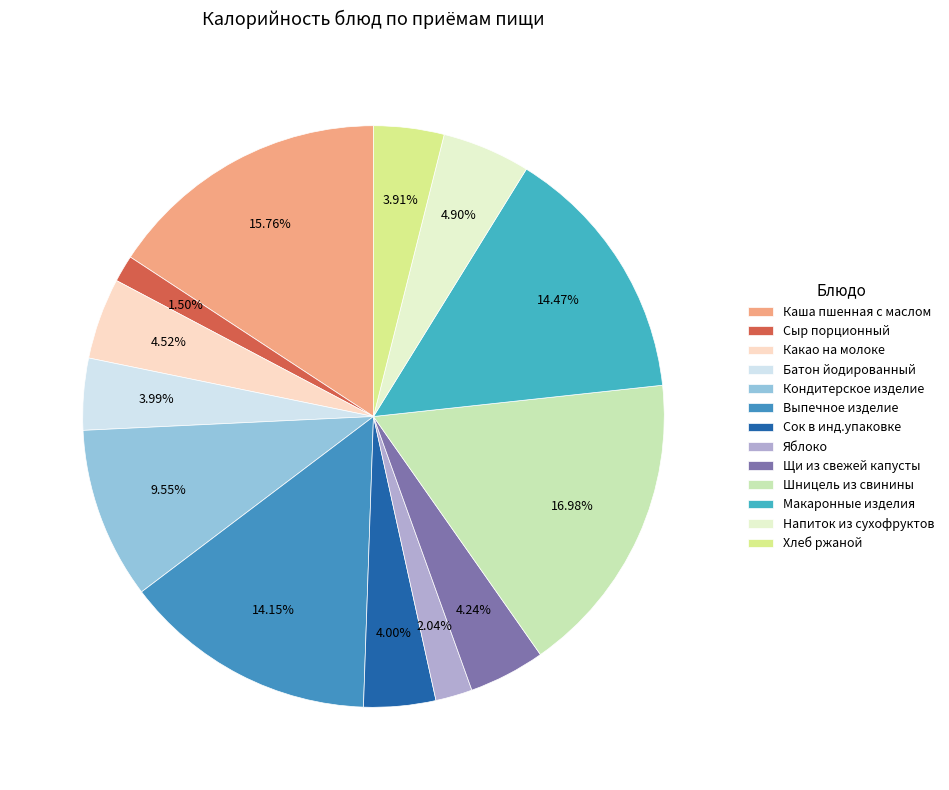

How many segments does this pie chart have?

13